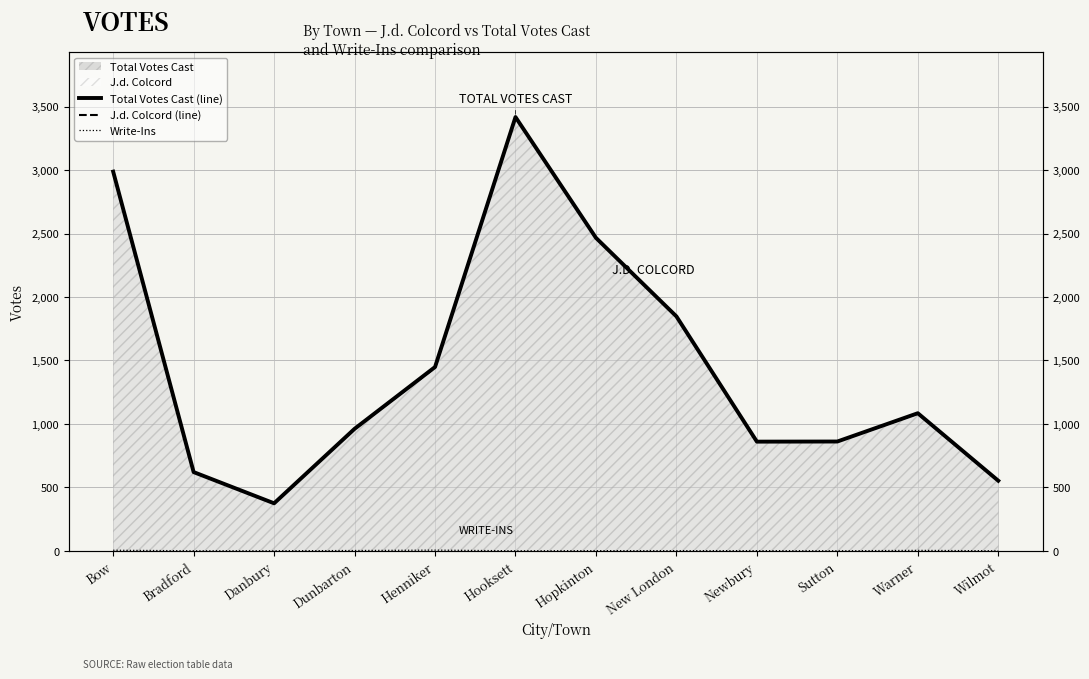

List the labels in order of J.d. Colcord (line) value, largest first.

Hooksett, Bow, Hopkinton, New London, Henniker, Warner, Dunbarton, Sutton, Newbury, Bradford, Wilmot, Danbury